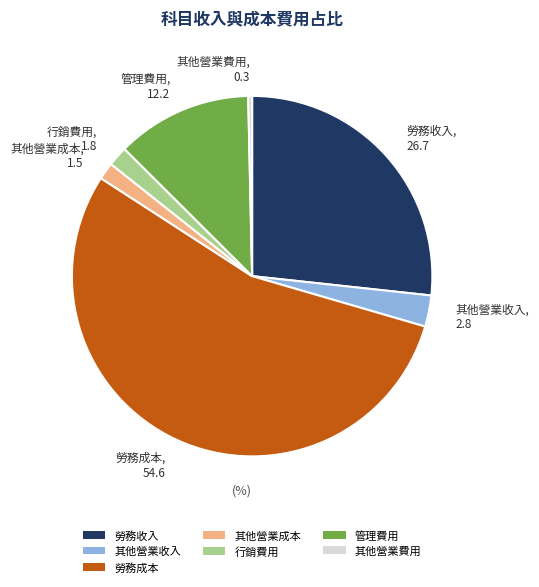

Is 其他營業費用 the majority of the pie?

No